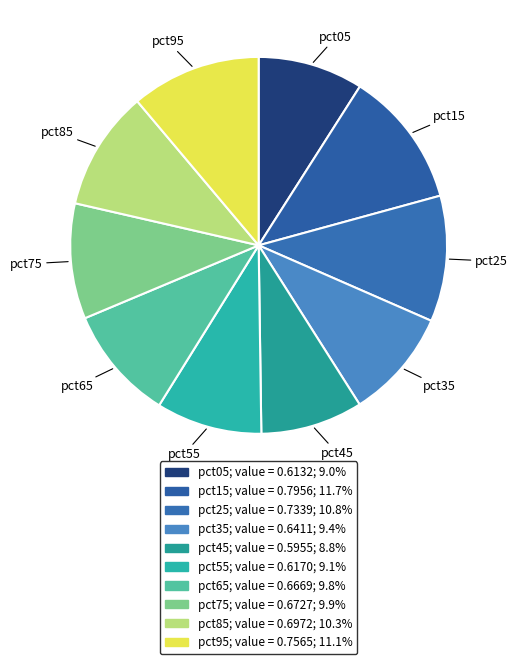

Is there a majority slice in this chart?

No